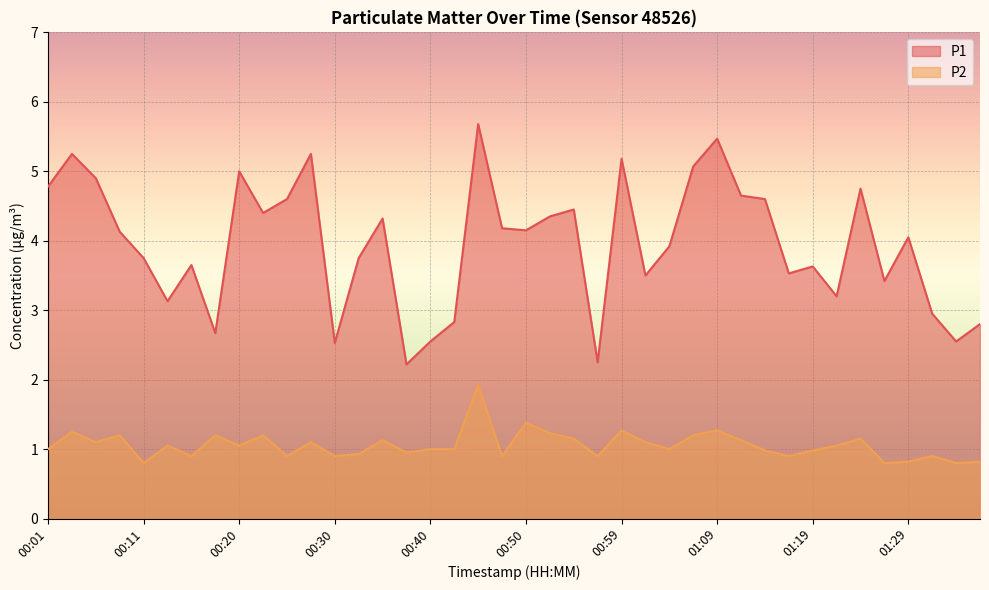

Rank the series by their maximum value, from highest to lowest.

P1, P2